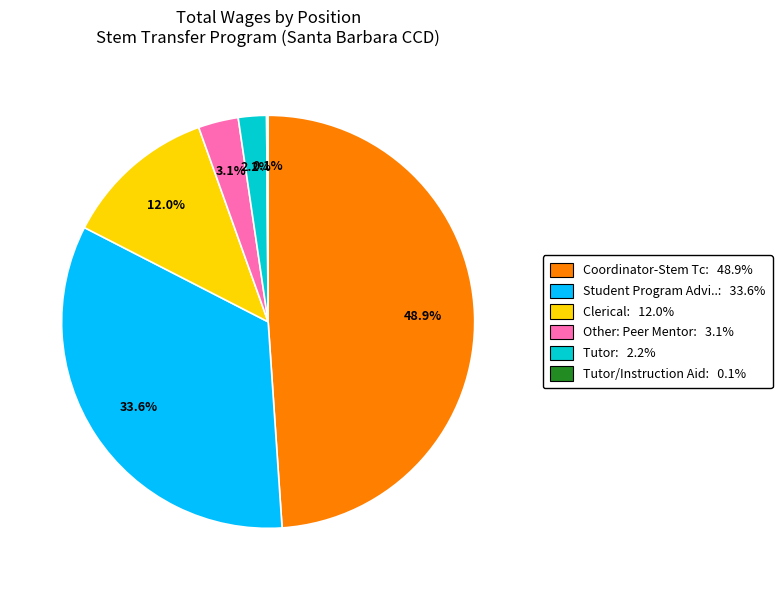

Is there any slice that represents more than half of the pie?

No